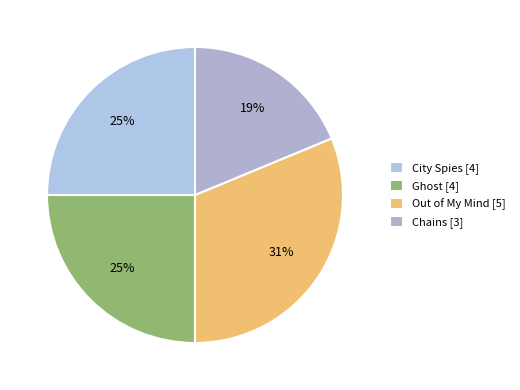

What percentage is NOT represented by City Spies?

75.0%